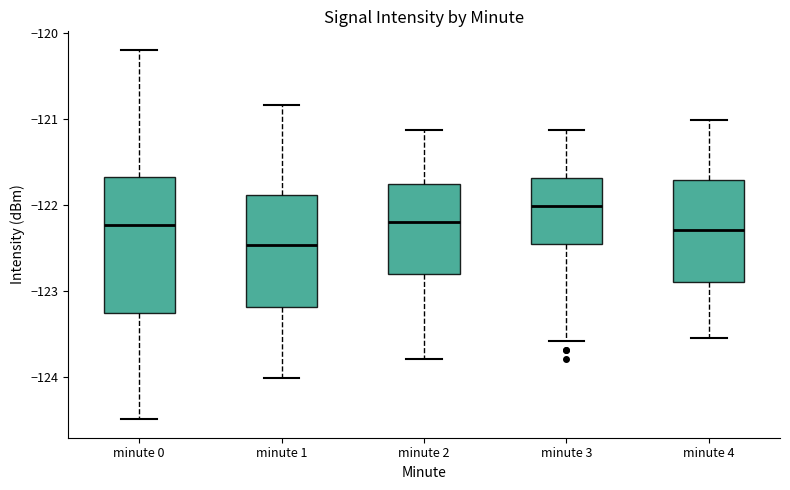

Reading left to right, read every box against the y-axis: the position of its median line, the range the box covers, and the ends of its whiskers. The values are not printed on the chart, so give them approximately, as read against the axis.

minute 0: median -122.2, box -123.3 to -121.7, whiskers -124.5 to -120.2
minute 1: median -122.5, box -123.2 to -121.9, whiskers -124.0 to -120.8
minute 2: median -122.2, box -122.8 to -121.8, whiskers -123.8 to -121.1
minute 3: median -122.0, box -122.5 to -121.7, whiskers -123.6 to -121.1
minute 4: median -122.3, box -122.9 to -121.7, whiskers -123.5 to -121.0